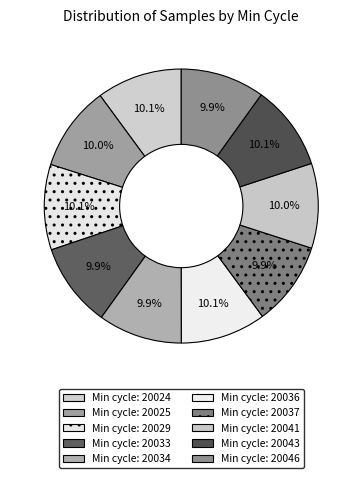

How many segments does this pie chart have?

10